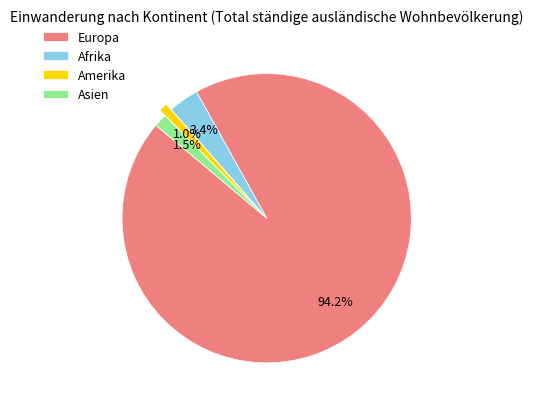

Is it true that Amerika is 9% of the pie?

False